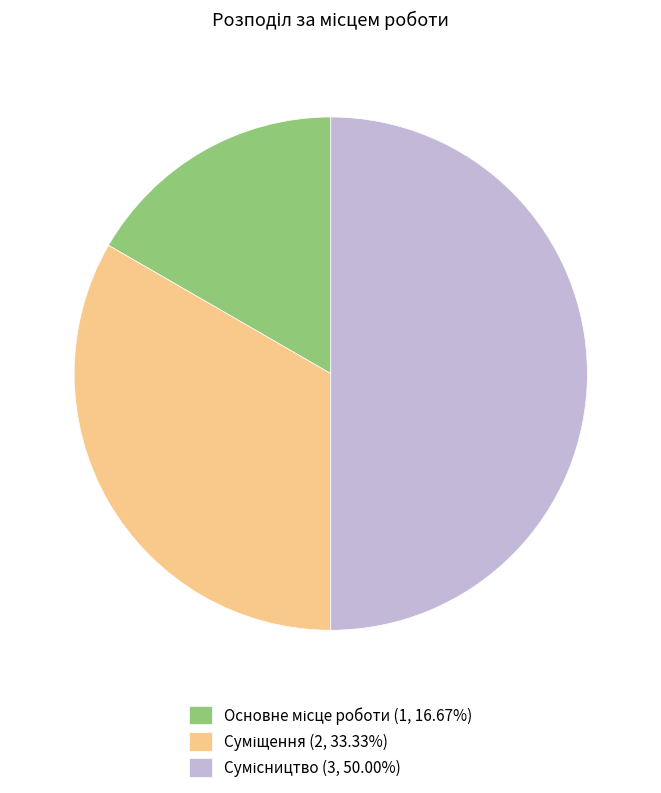

What portion of the pie excludes Сумісництво?

50.0%